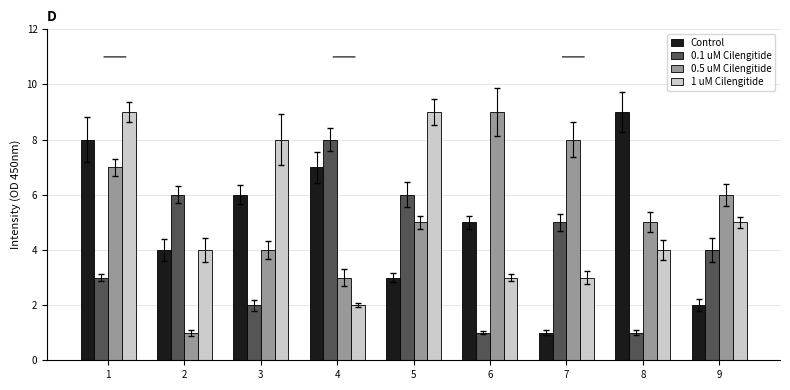

What is the value of the 1 uM Cilengitide bar at the 8th from the left?

4